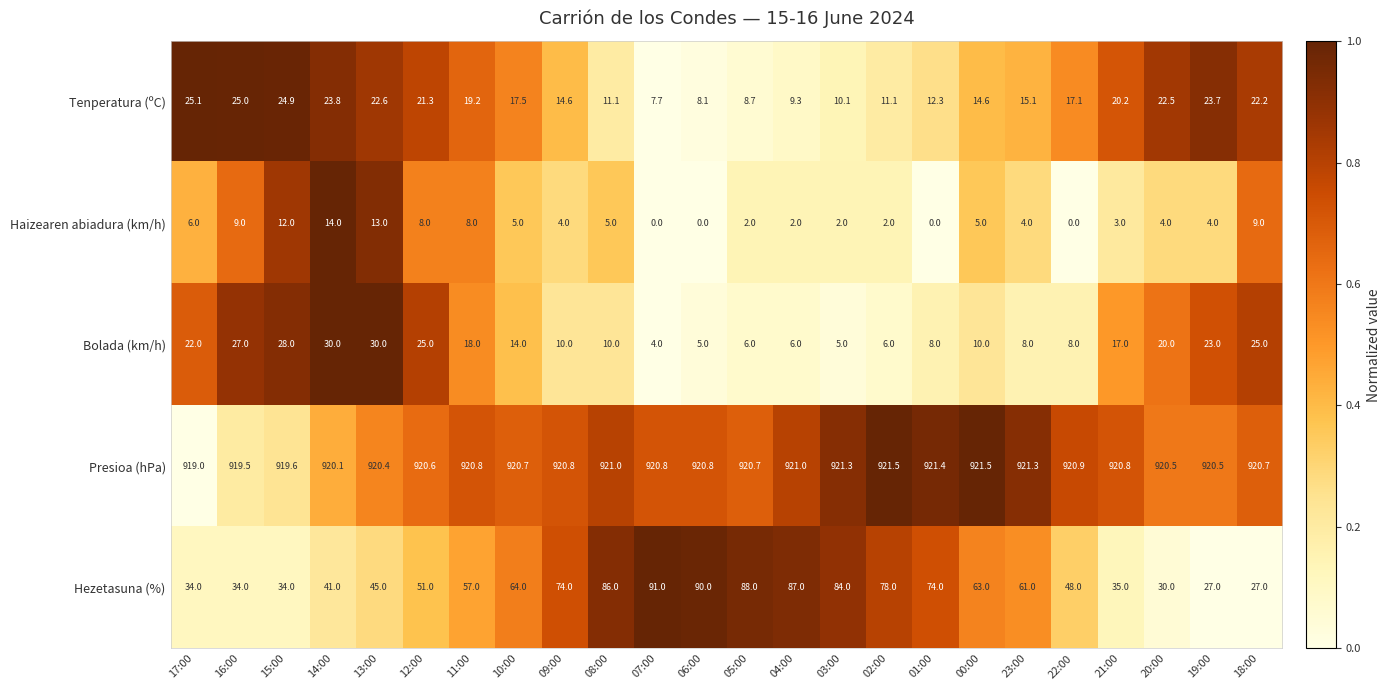

Which series changed the most between 03:00 and 23:00?

Hezetasuna (%)